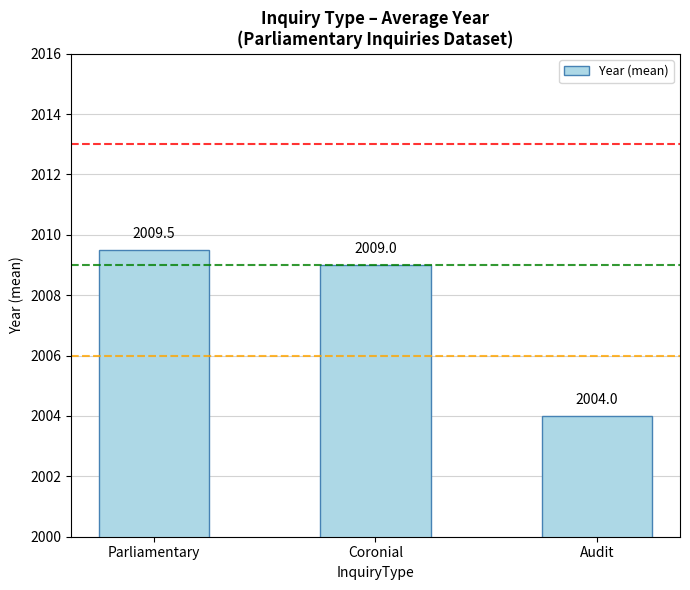

The value at Coronial is 2009.0. True or false?

True